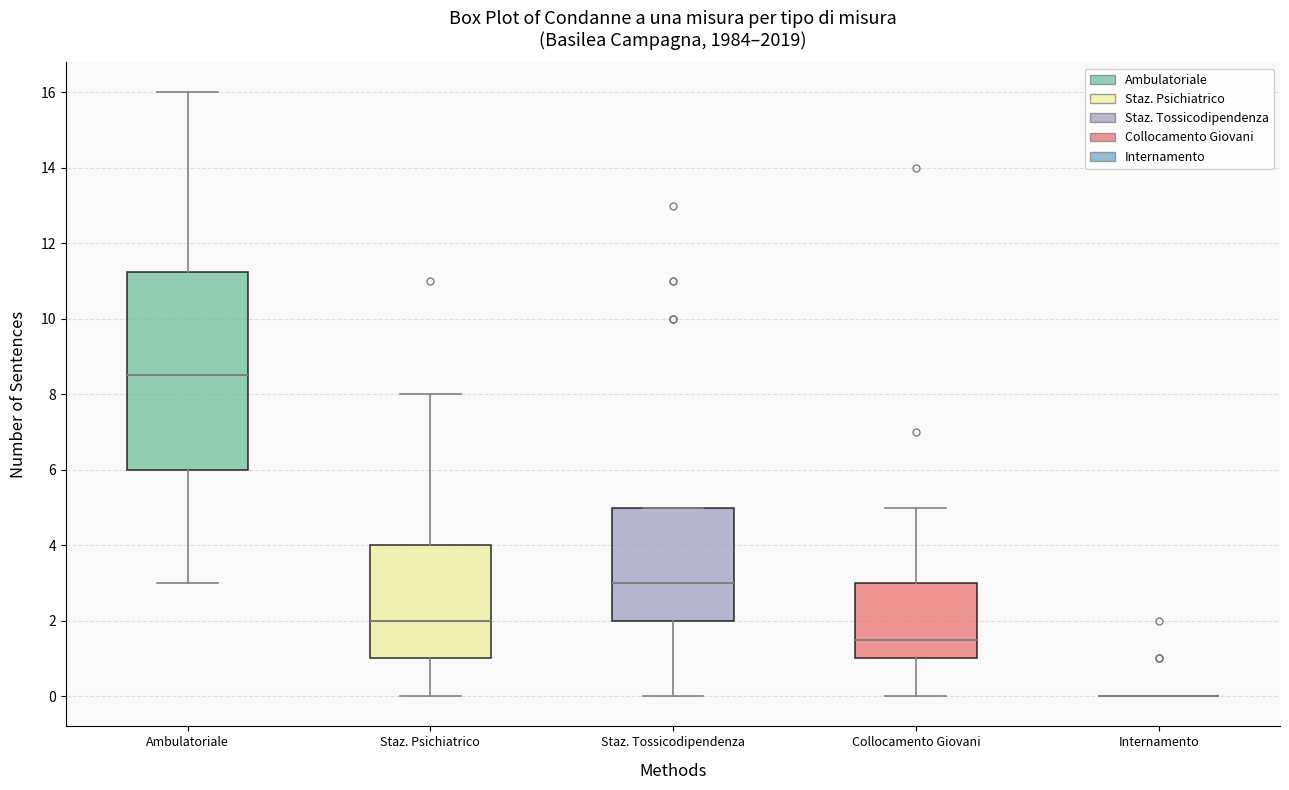

Reading left to right, read every box against the y-axis: the position of its median line, the range the box covers, and the ends of its whiskers. The values are not printed on the chart, so give them approximately, as read against the axis.

Ambulatoriale: median 8.6, box 6.0 to 11.2, whiskers 3.0 to 16.0
Staz. Psichiatrico: median 2.0, box 1.0 to 4.0, whiskers 0.0 to 8.0
Staz. Tossicodipendenza: median 3.0, box 2.0 to 5.0, whiskers 0.0 to 5.0
Collocamento Giovani: median 1.6, box 1.0 to 3.0, whiskers 0.0 to 5.0
Internamento: box collapsed to a line at 0.0, whiskers 0.0 to 0.0